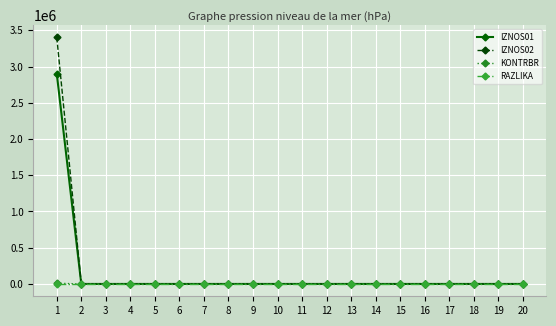

Which series has the largest range (max minus min)?

IZNOS02